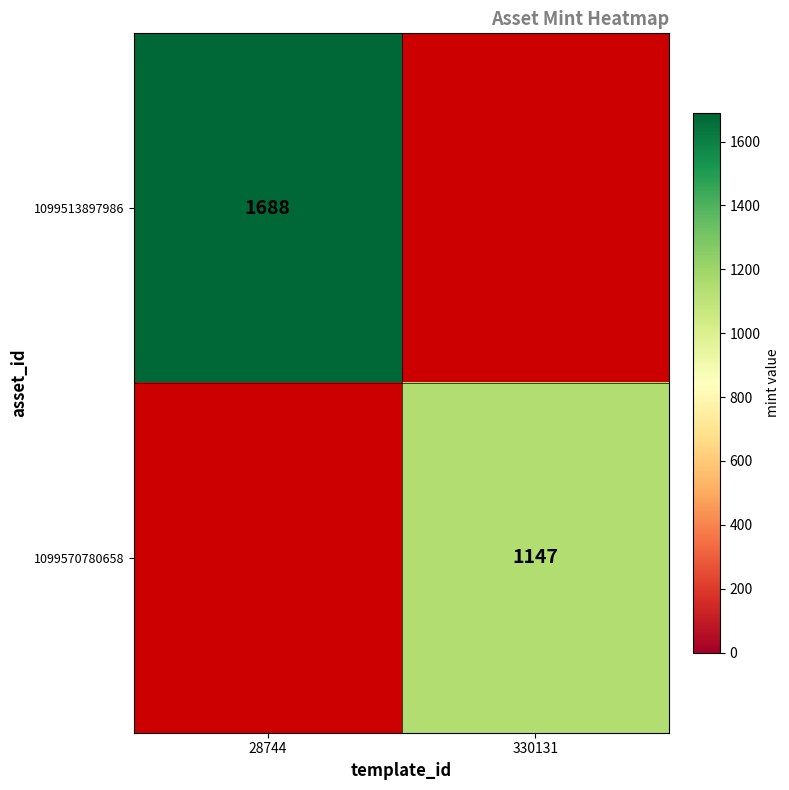

Is it true that 1099513897986 equals 1688 at 28744?

True